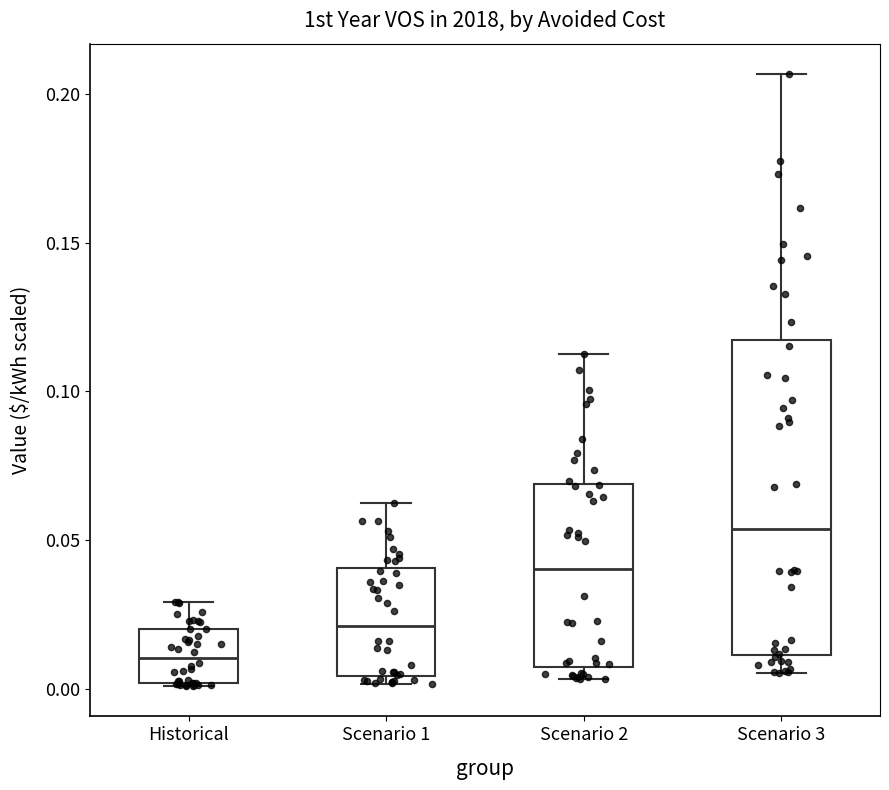

Which box has the lowest median line?

Historical